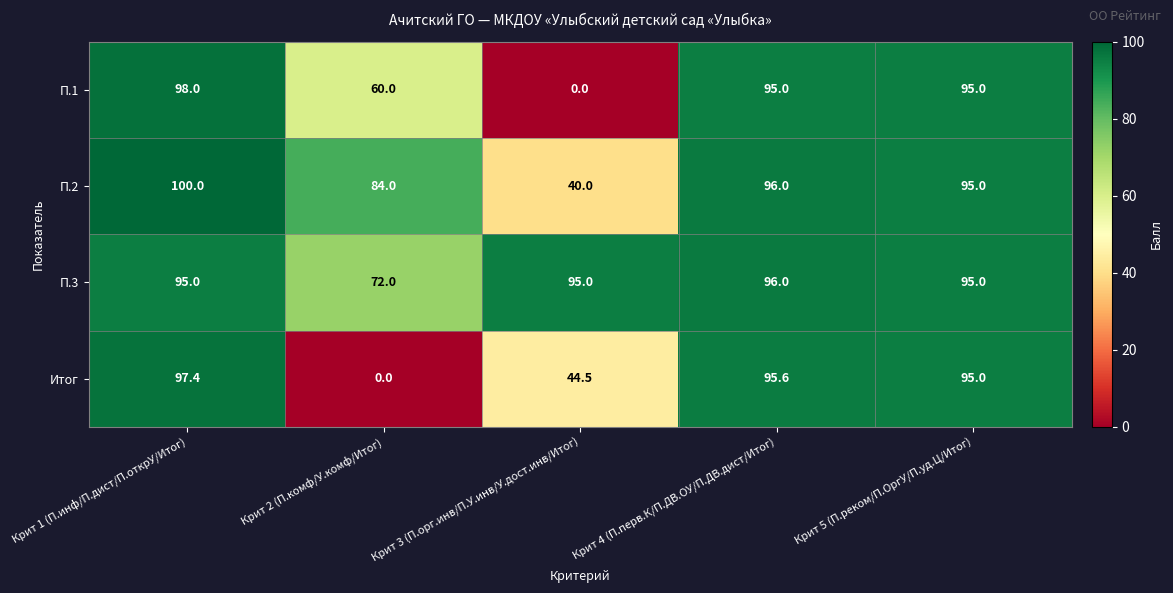

At which category does the chart reach its peak across all series?

Крит 1 (П.инф/П.дист/П.открУ/Итог)